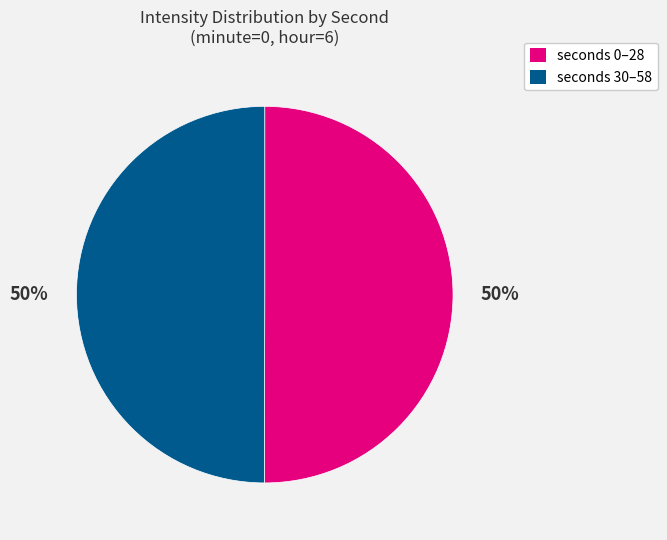

Count the number of slices in the pie.

2